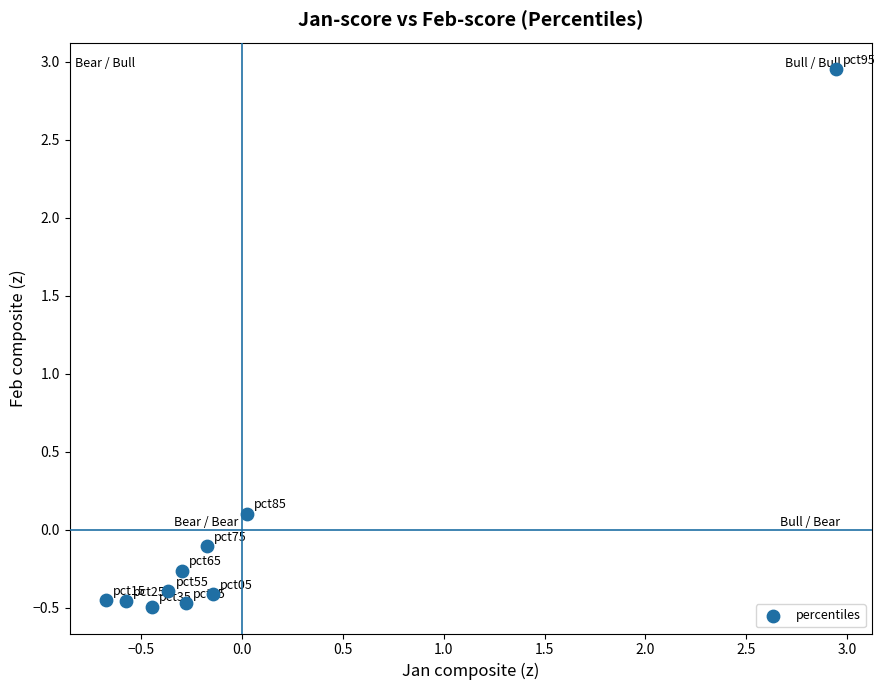

What is the range of Y values (max minus min)?

3.4